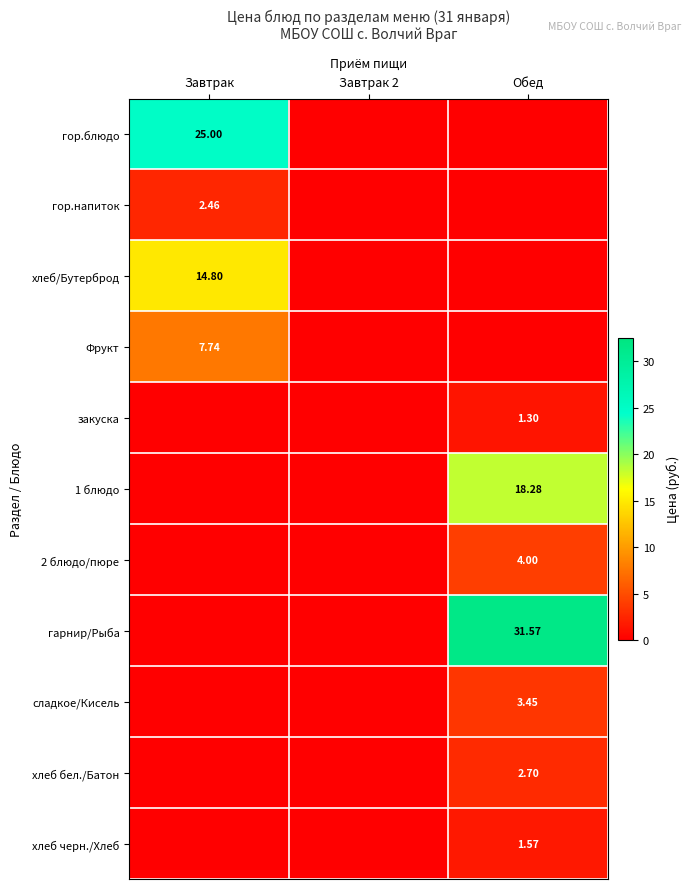

Which series has the largest total across all categories?

гарнир/Рыба